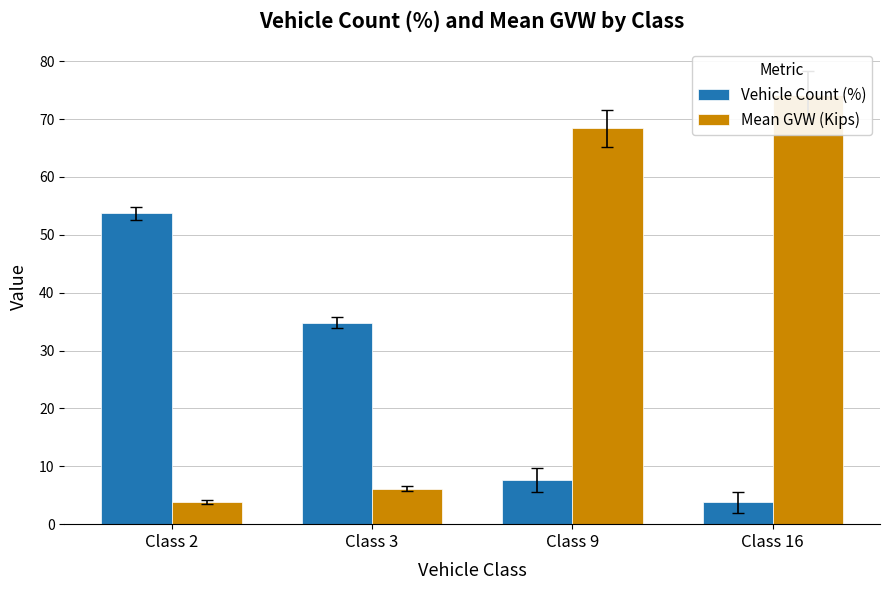

What is the difference between the maximum and minimum values in the Mean GVW (Kips) series?

70.4